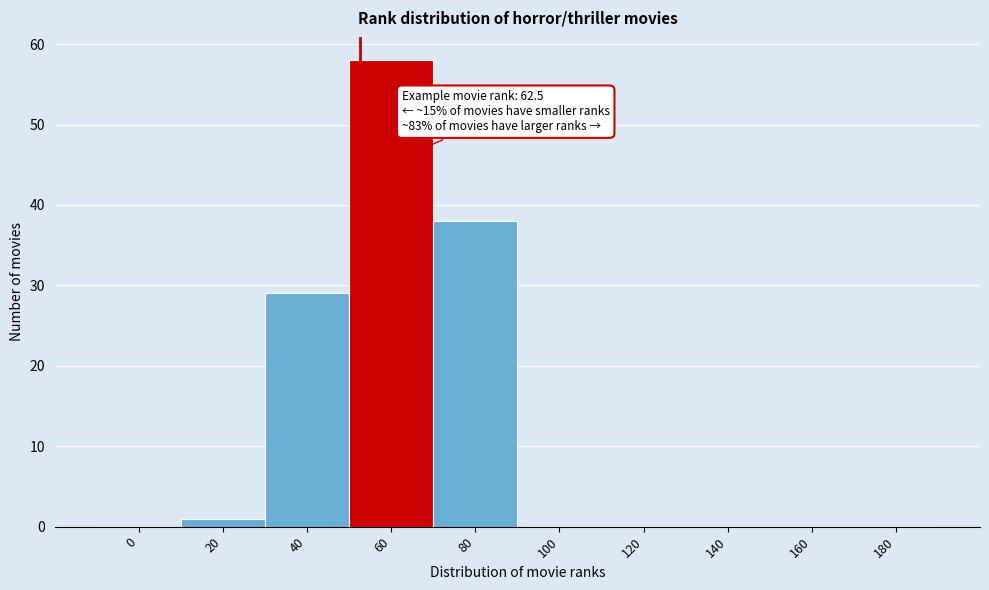

Reading left to right, extract all data points from this chart.

0=0	20=1	40=29	60=58	80=38	100=0	120=0	140=0	160=0	180=0